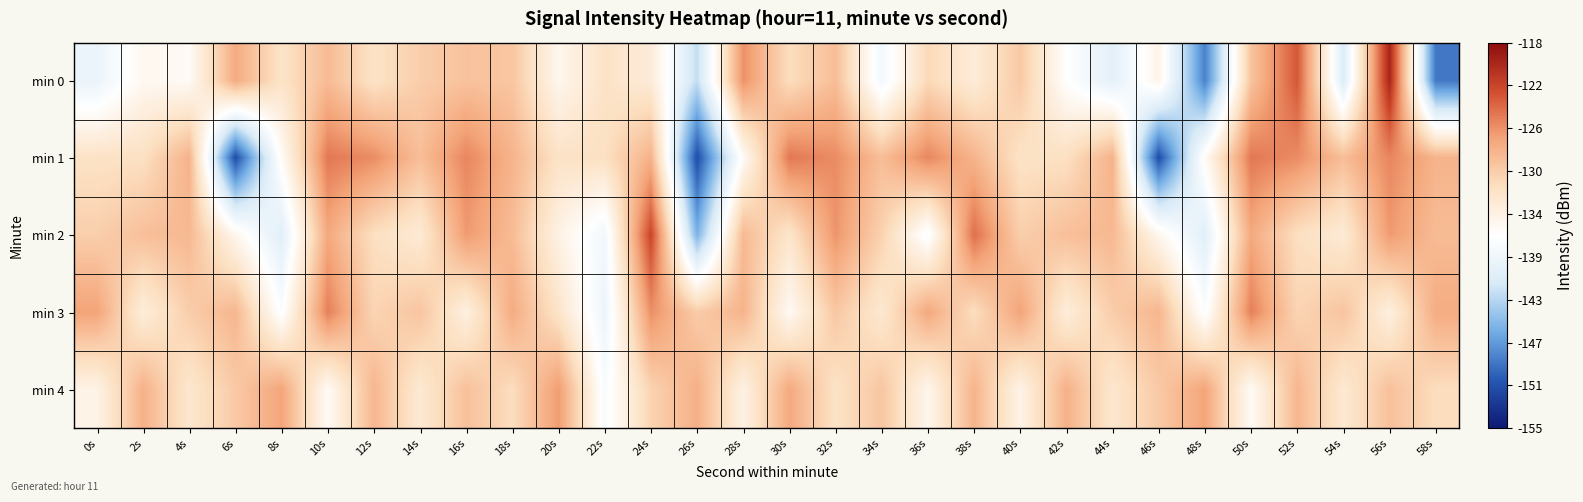

At which category is the sum across all series the highest?

56s